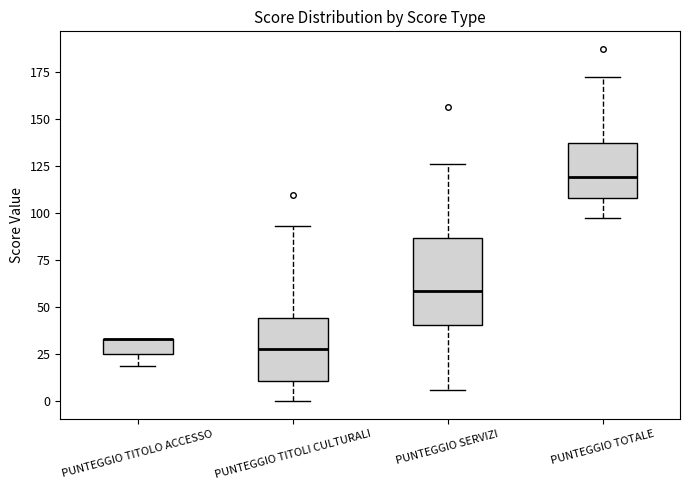

Where does the lower whisker of the box for PUNTEGGIO TOTALE end on the y-axis? The values are not printed on the chart, so give them approximately, as read against the axis.

100